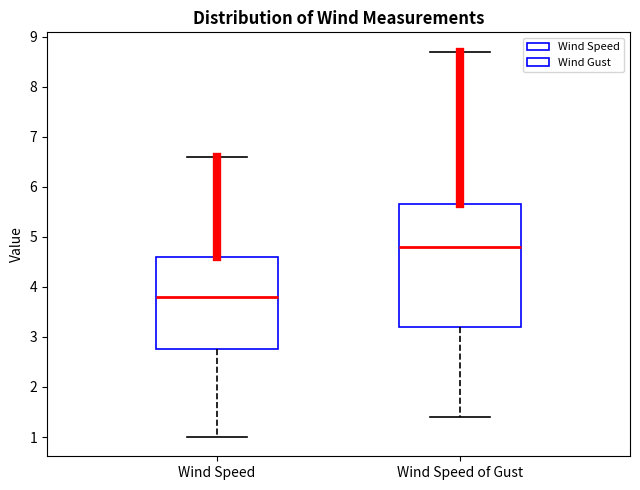

Reading left to right, read every box against the y-axis: the position of its median line, the range the box covers, and the ends of its whiskers. The values are not printed on the chart, so give them approximately, as read against the axis.

Wind Speed: median 3.8, box 2.8 to 4.6, whiskers 1.0 to 6.6
Wind Speed of Gust: median 4.8, box 3.2 to 5.7, whiskers 1.4 to 8.7